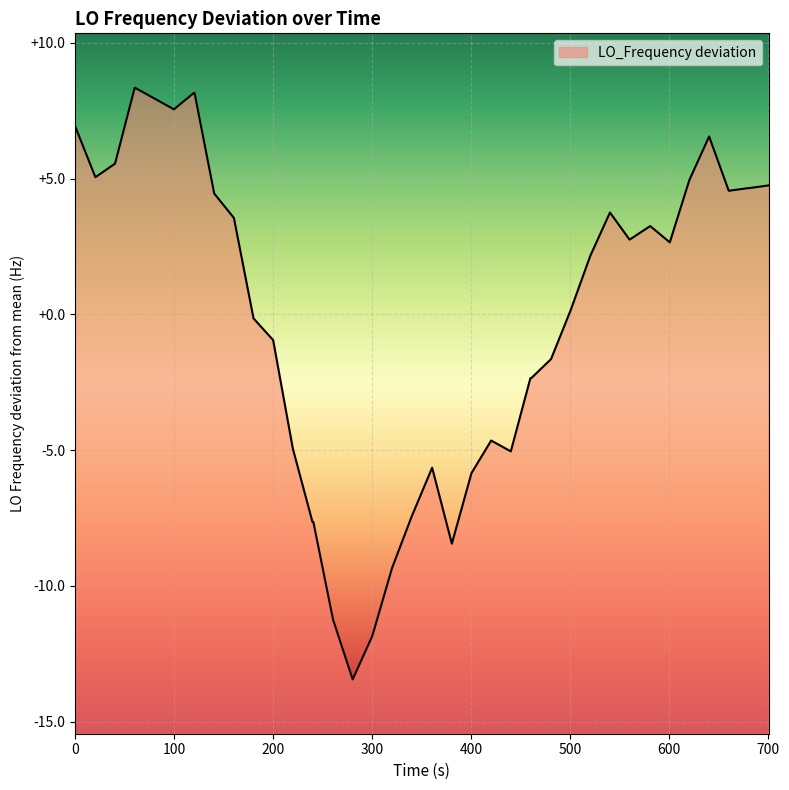

How many interior local valleys (lower than both neighbors) does the data have?

8